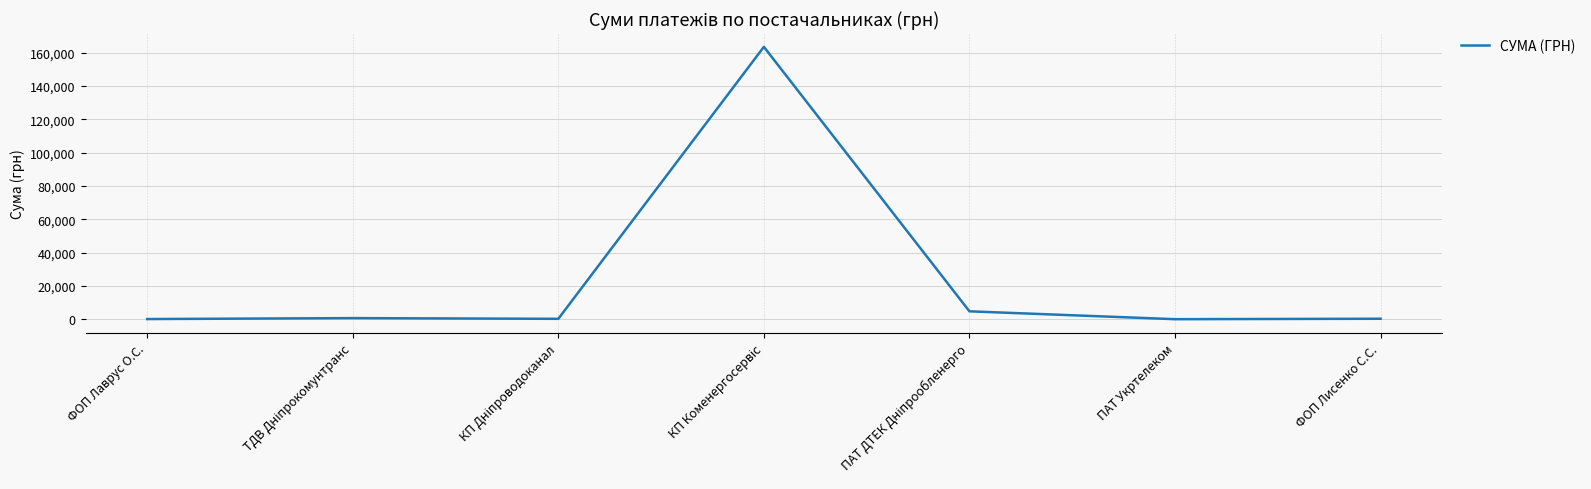

Count the number of data series in this chart.

1